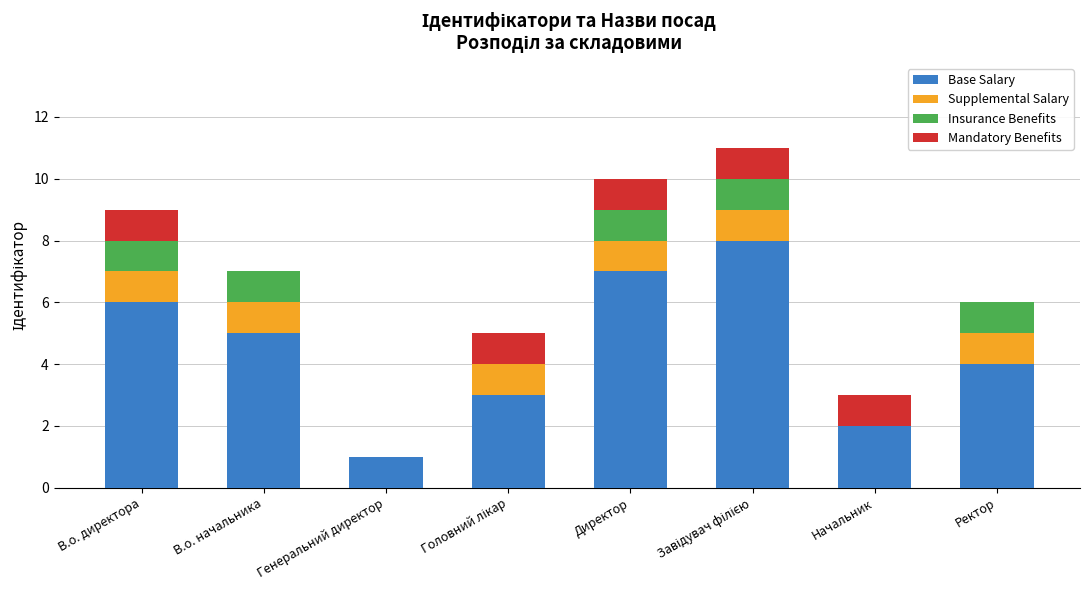

What is the maximum value for Base Salary?

8